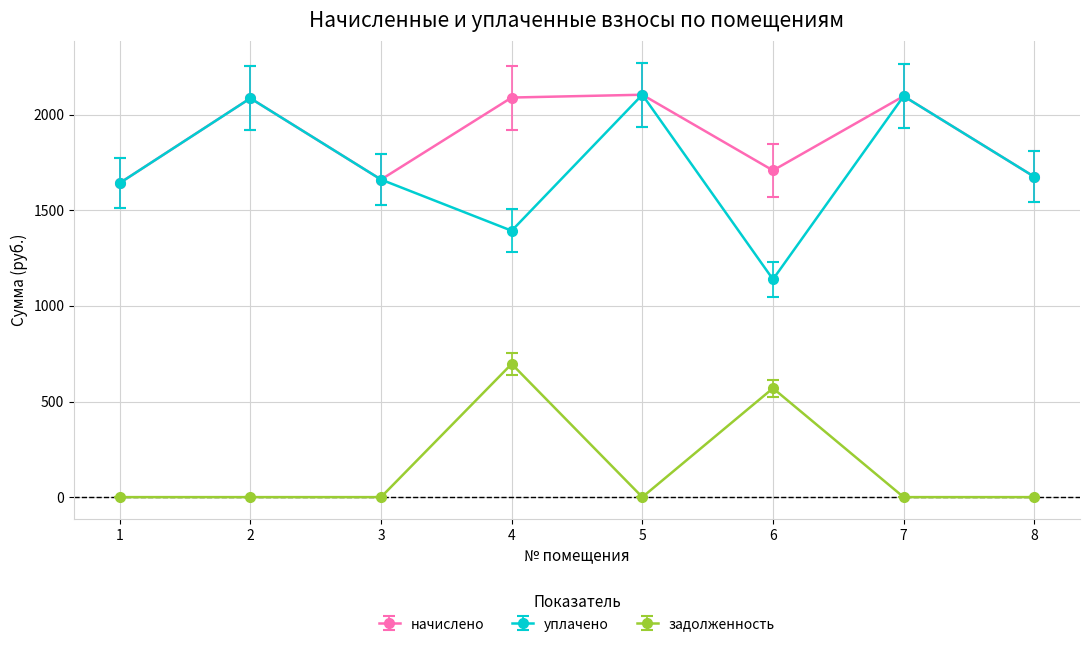

True or false: начислено has a value of 1660.7 at 3.

True